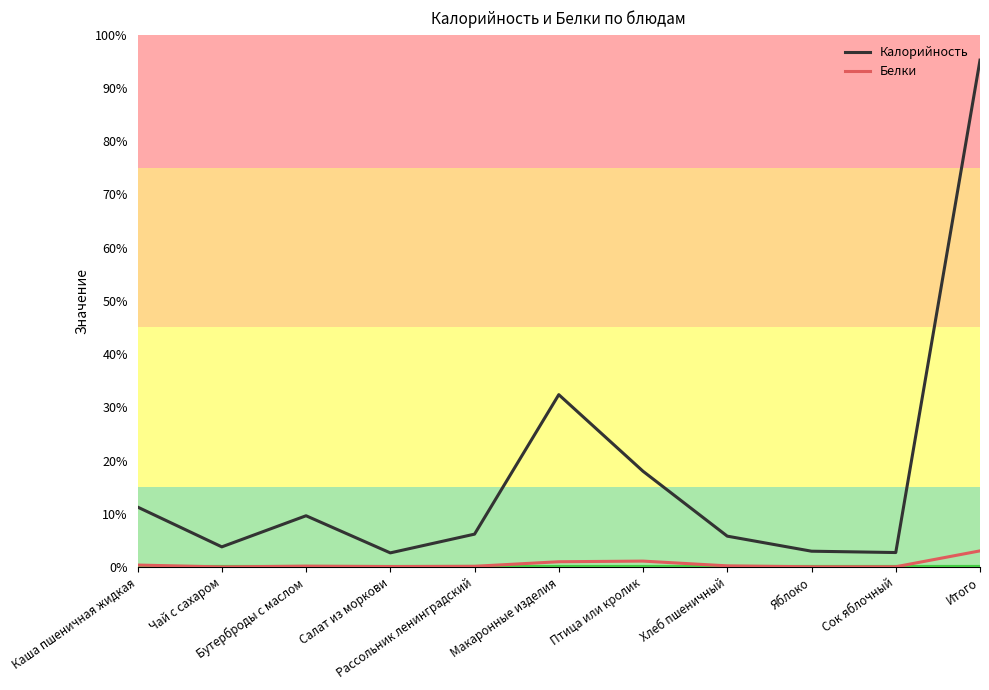

Does the chart have visible grid lines?

No